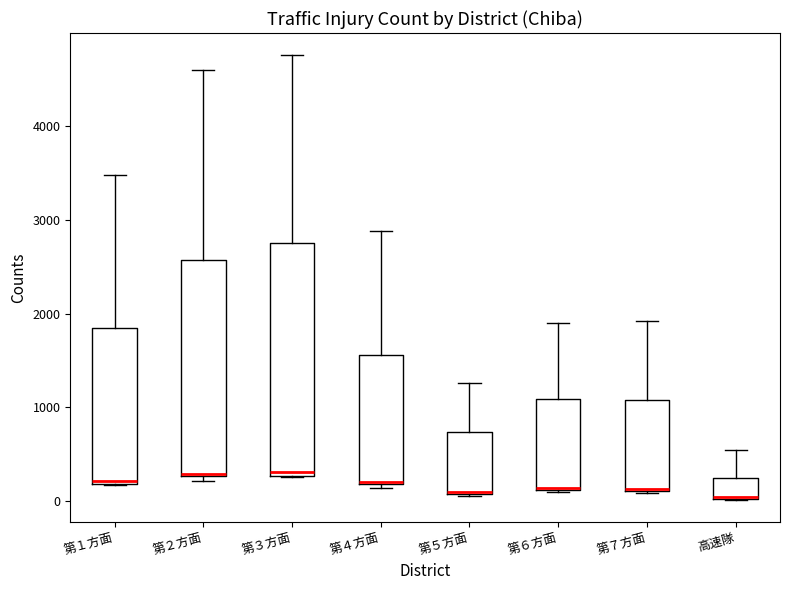

Which box is the tallest, from its lower edge to its upper edge?

第３方面